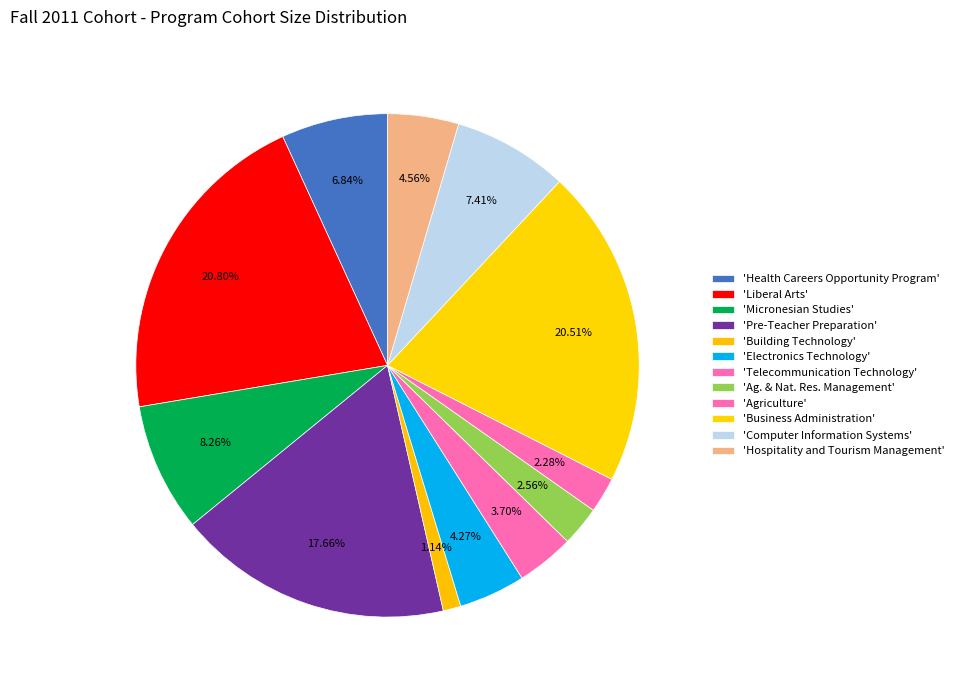

How many slices are in this pie chart?

12